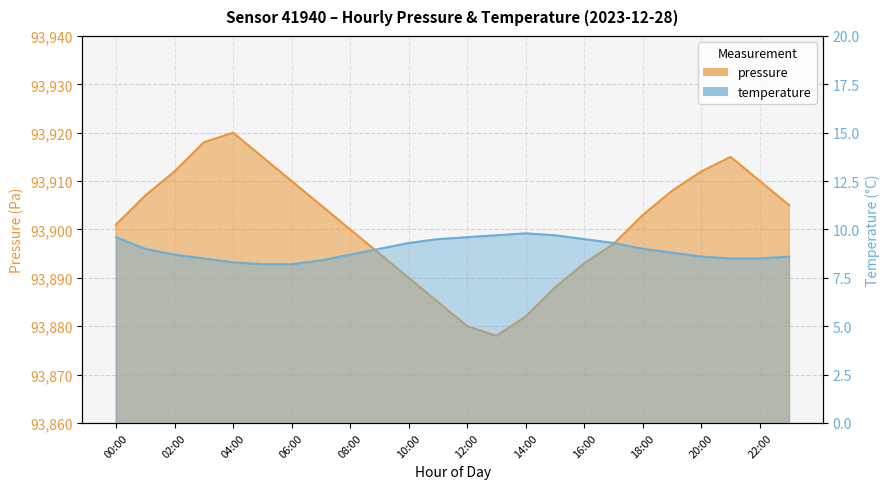

Reading left to right, transcribe all the data shown in this chart.

pressure: 93901.0	93907.0	93912.0	93918.0	93920.0	93915.0	93910.0	93905.0	93900.0	93895.0	93890.0	93885.0	93880.0	93878.0	93882.0	93888.0	93893.0	93897.0	93903.0	93908.0	93912.0	93915.0	93910.0	93905.0
temperature: 9.6	9.0	8.7	8.5	8.3	8.2	8.2	8.4	8.7	9.0	9.3	9.5	9.6	9.7	9.8	9.7	9.5	9.3	9.0	8.8	8.6	8.5	8.5	8.6